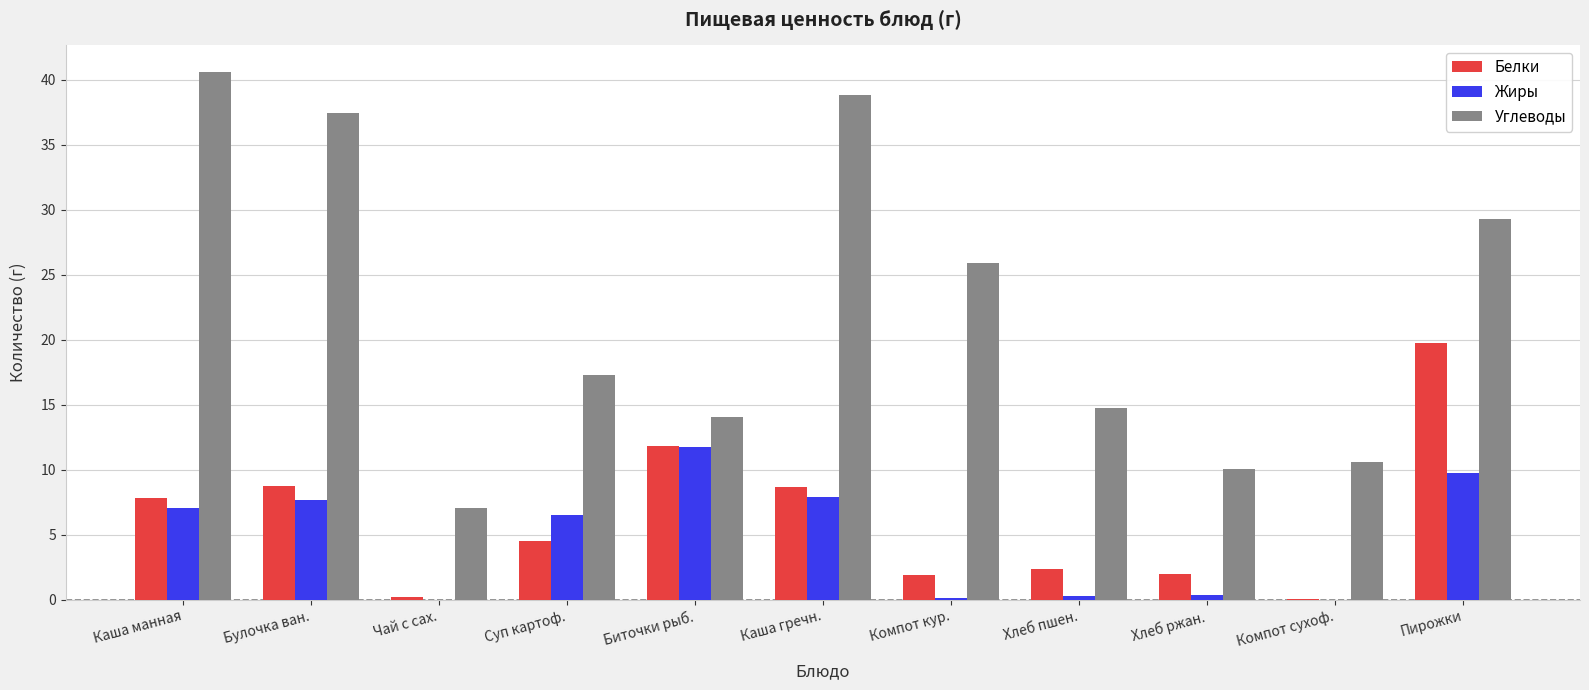

Is it true that Жиры equals 6.2 at Пирожки?

False